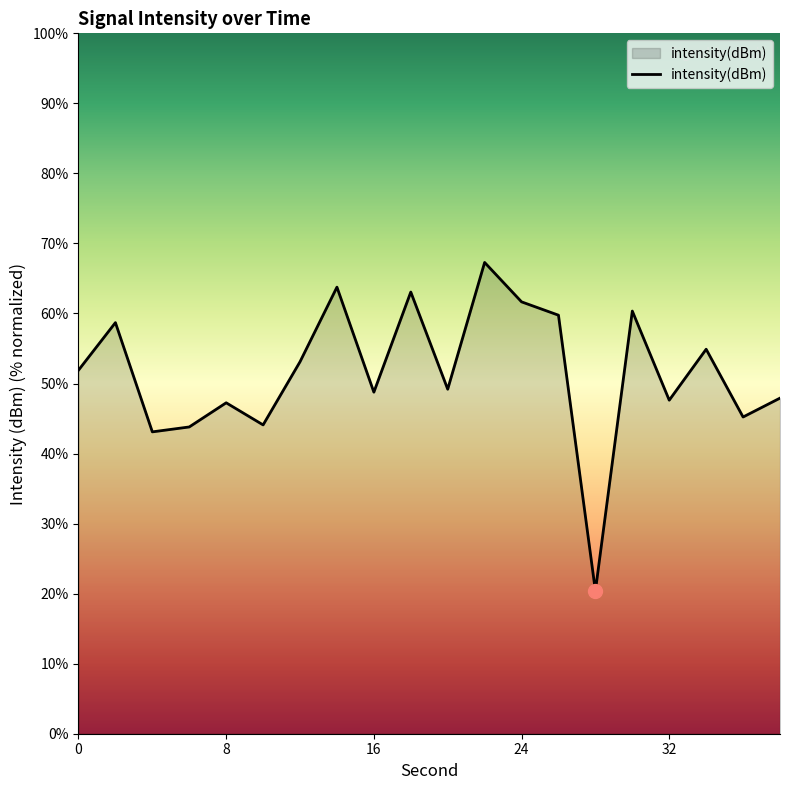

What is the sum of all values?

1031.8